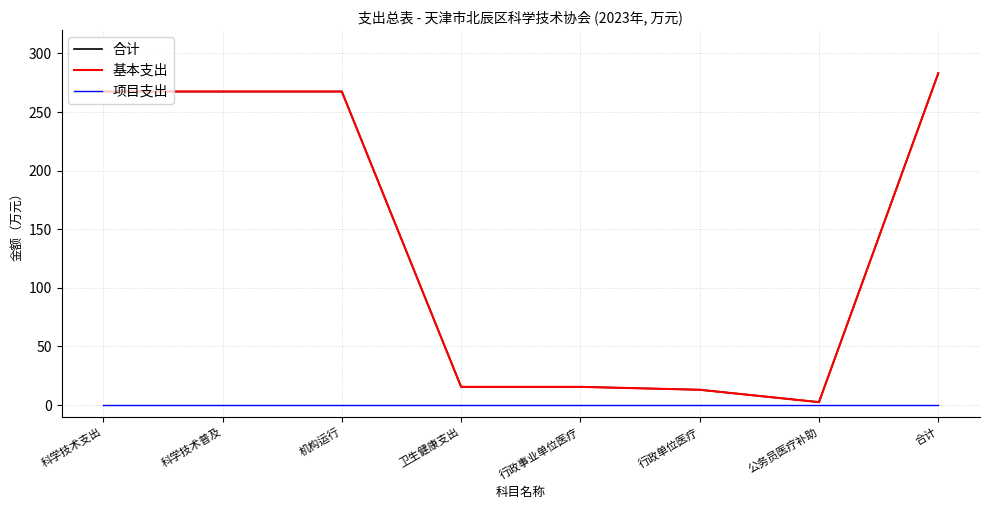

Is this an area chart (filled region under the line)?

No